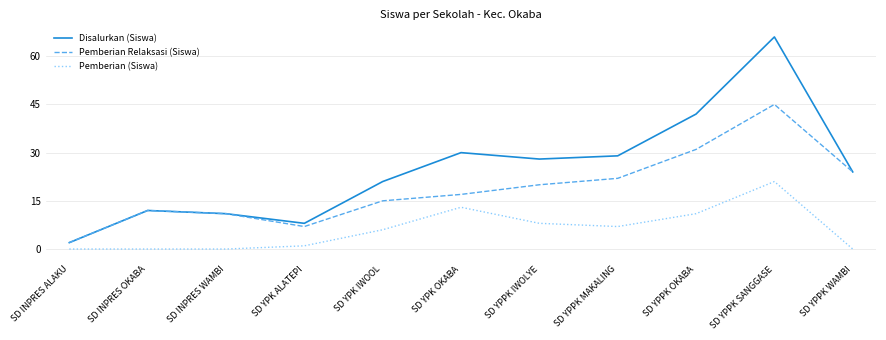

True or false: Pemberian Relaksasi (Siswa) has more than 2 interior local peaks.

False